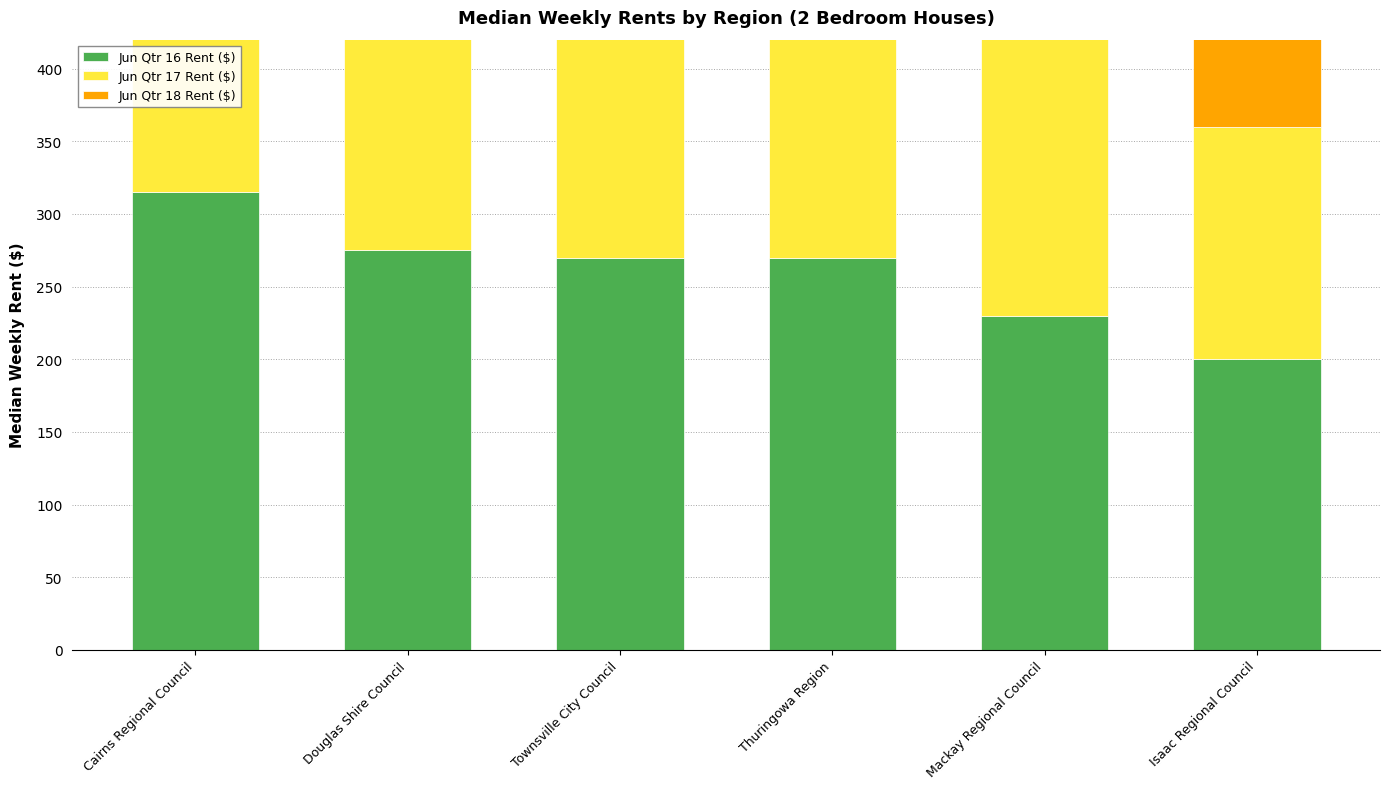

Between Thuringowa Region and Isaac Regional Council, which is larger?

Thuringowa Region